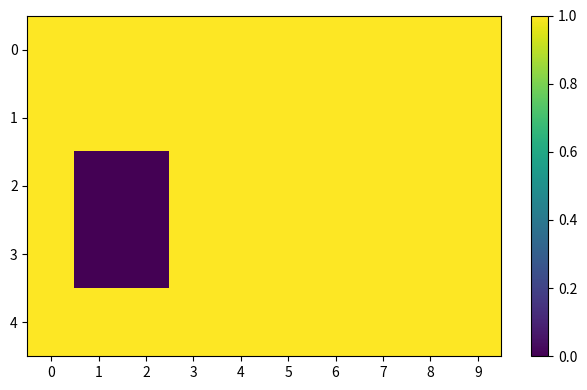

Which has a higher value, 1 or 4?

1